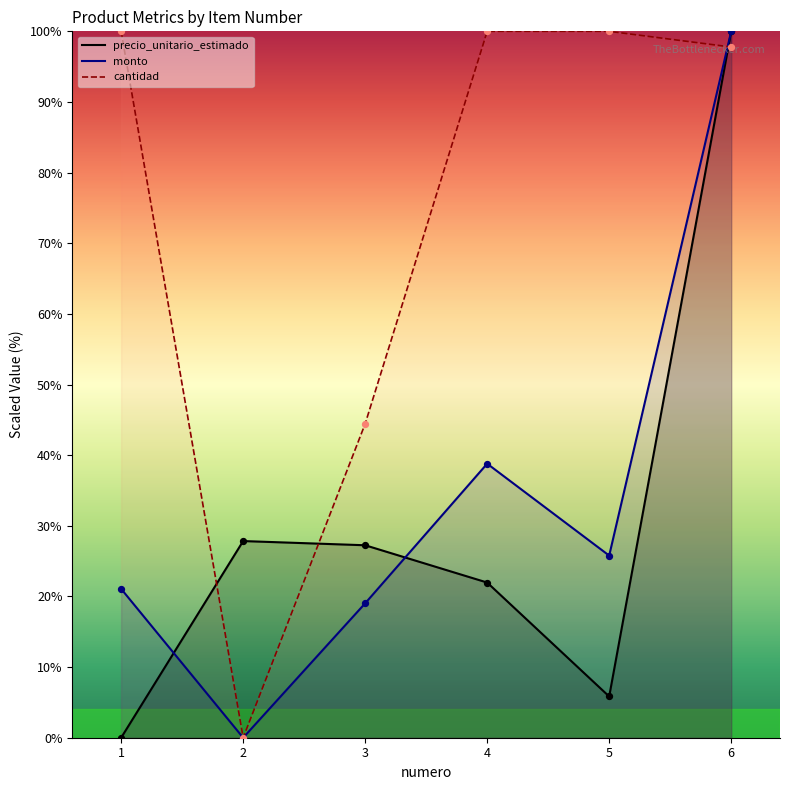

Which series has the largest Y range (max minus min)?

precio_unitario_estimado